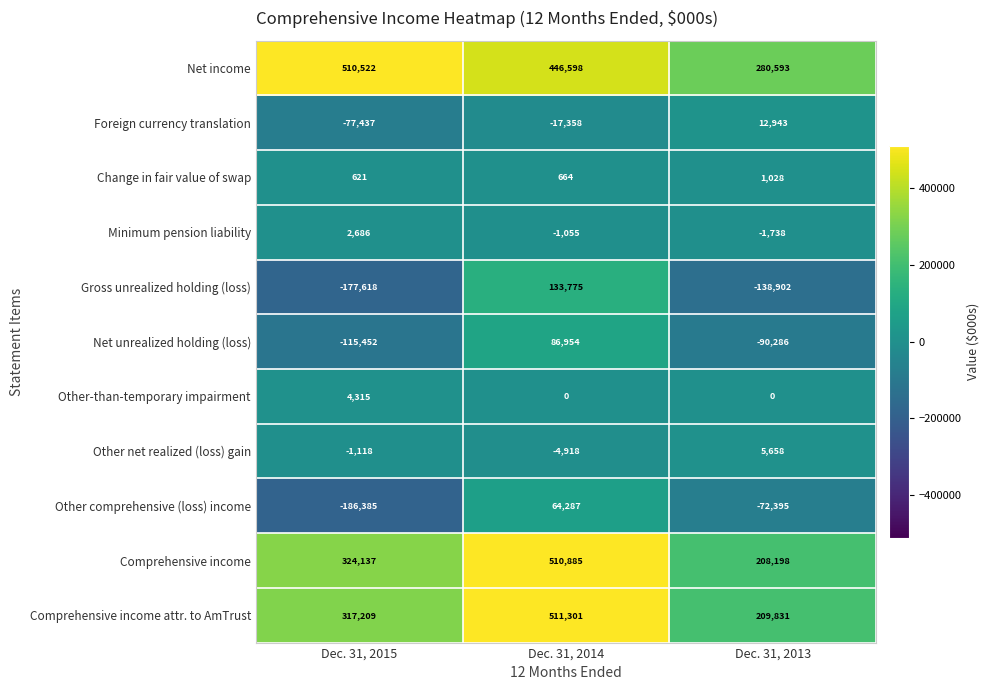

At which category is the sum across all series the highest?

Dec. 31, 2014